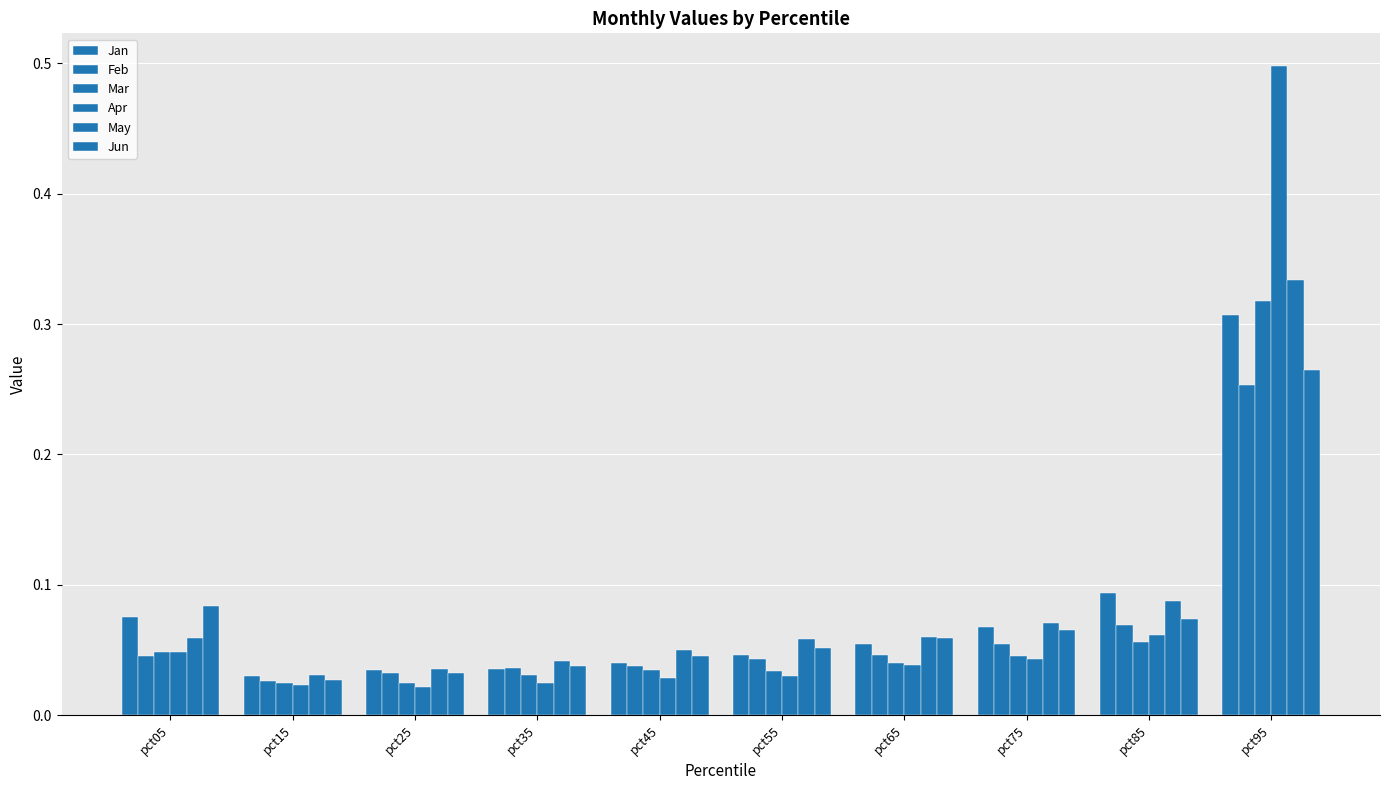

Count the number of data series in this chart.

6